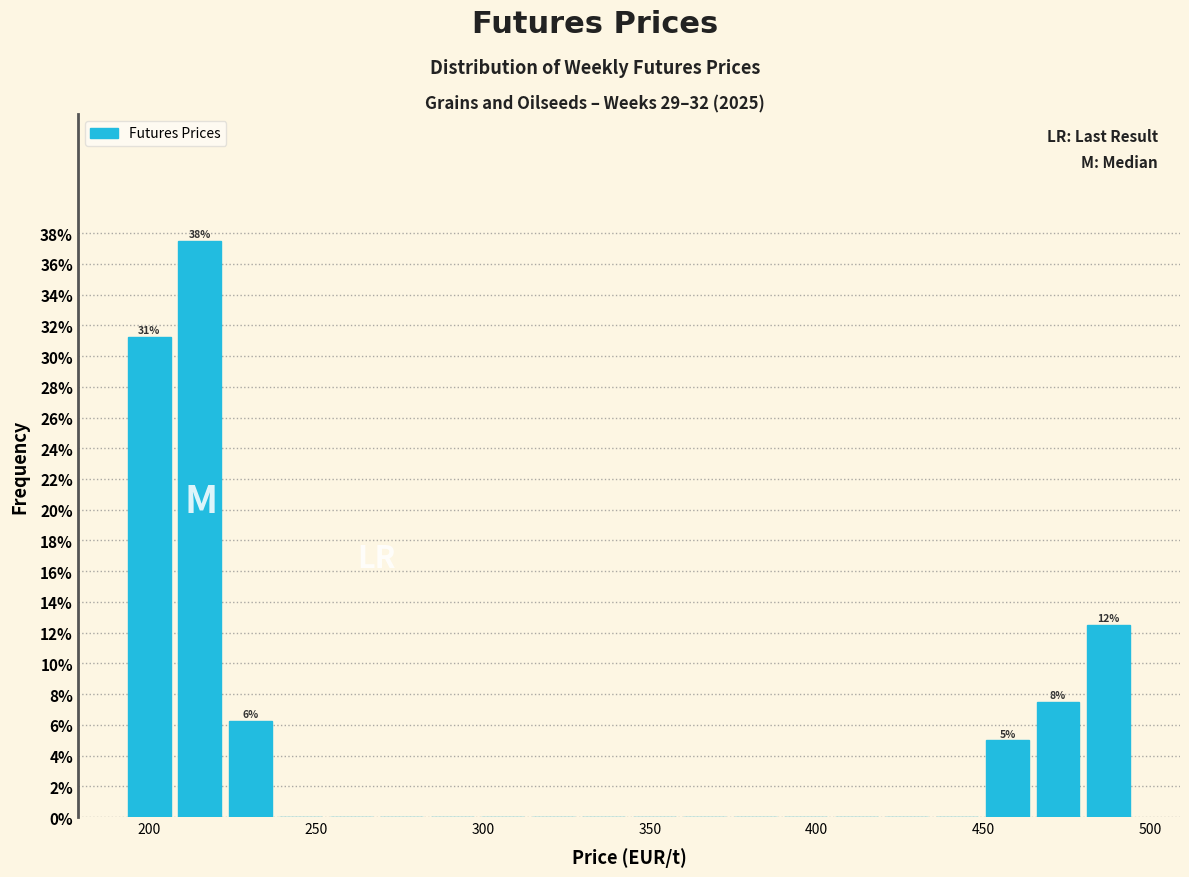

Around what value on the x-axis is the tallest bar? Give the approximate position of its centre, as read against the axis.

215